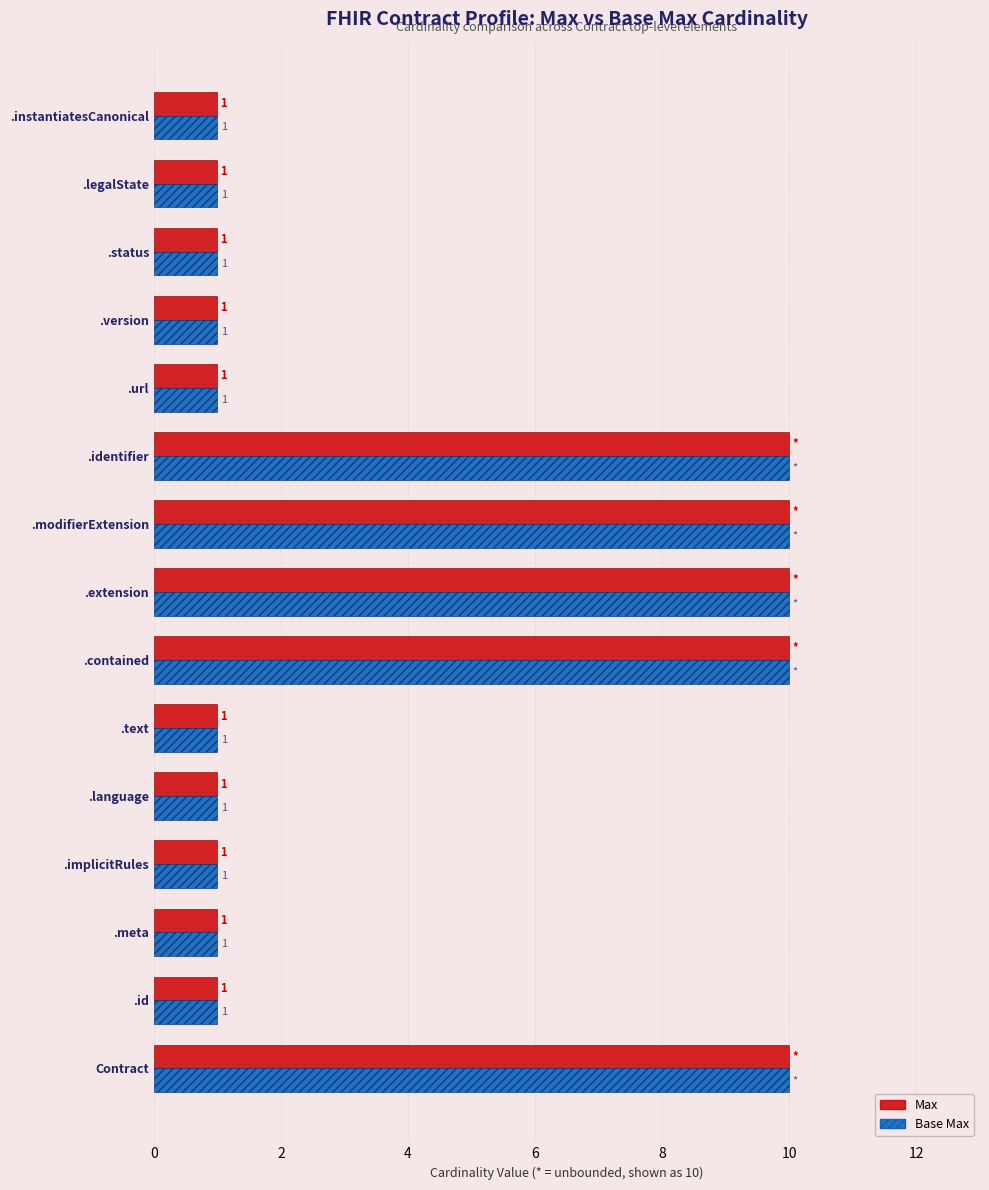

Count the Max values in the range 1 to 10.

15